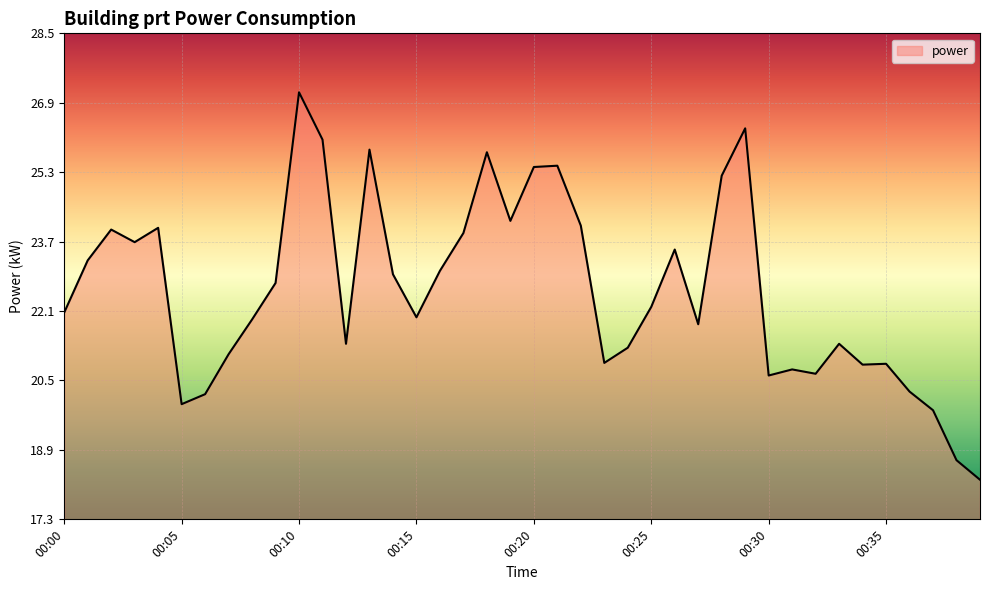

What is the smallest value displayed?

18.2